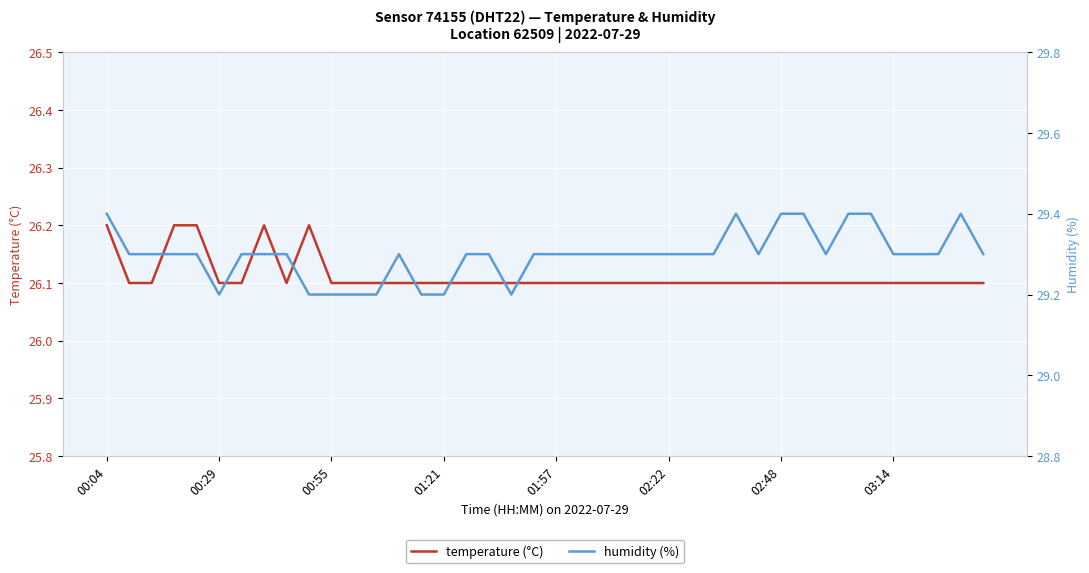

What is the difference between the maximum and minimum values in the temperature (°C) series?

0.1